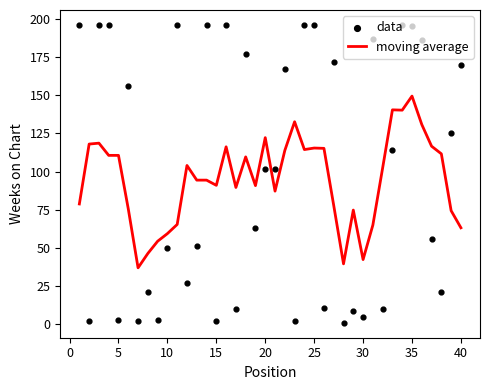

Which series contains the highest Y value?

data